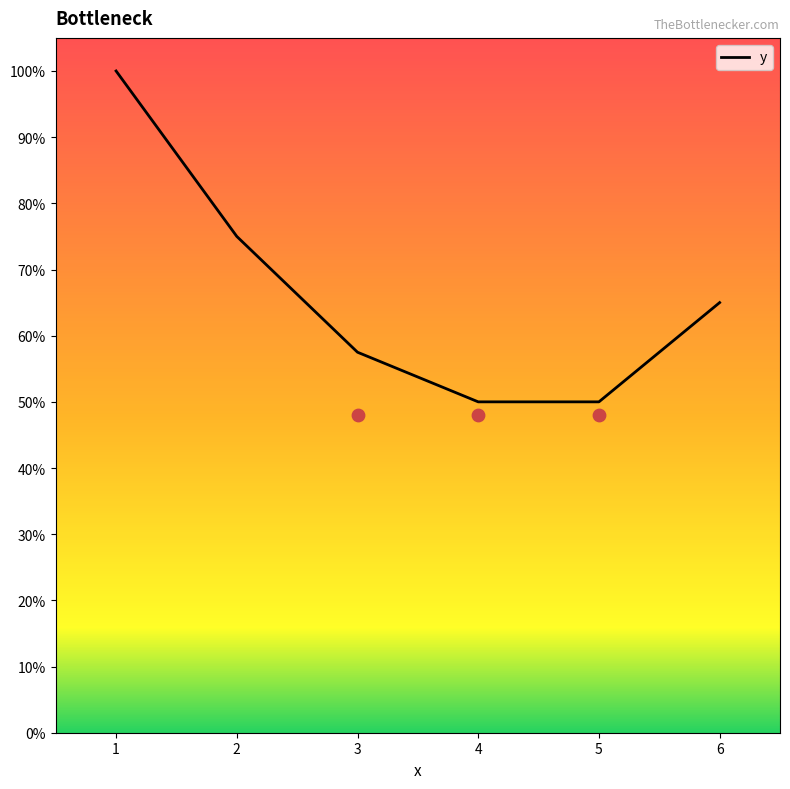

What is the change in value from 3 to 6?

+7.5